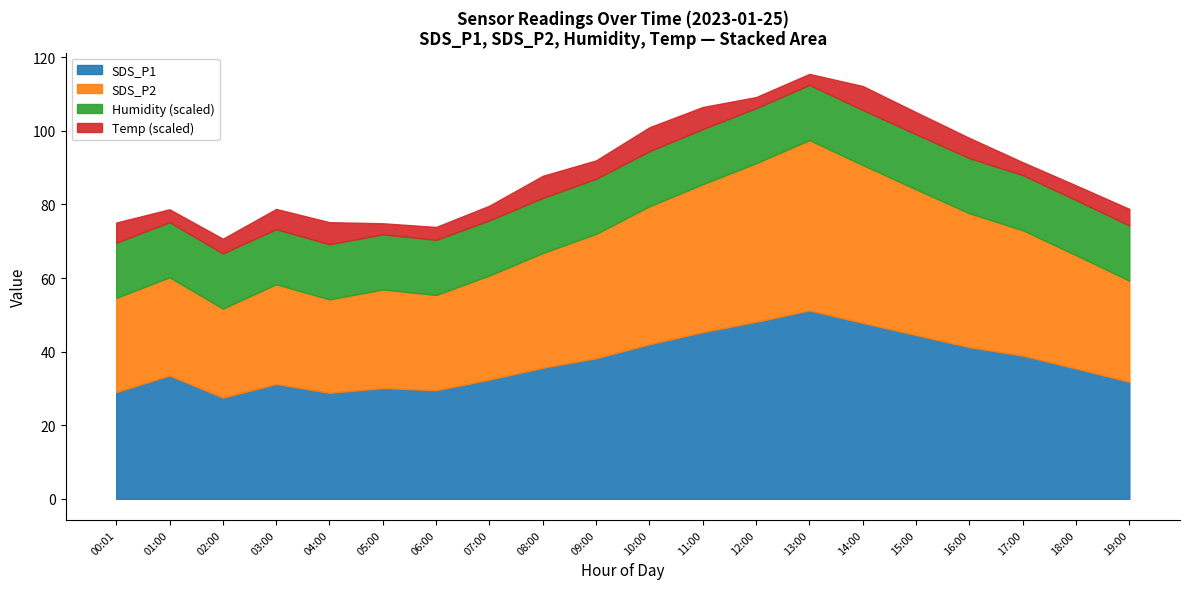

What is the lowest value of the SDS_P1 series?

27.5